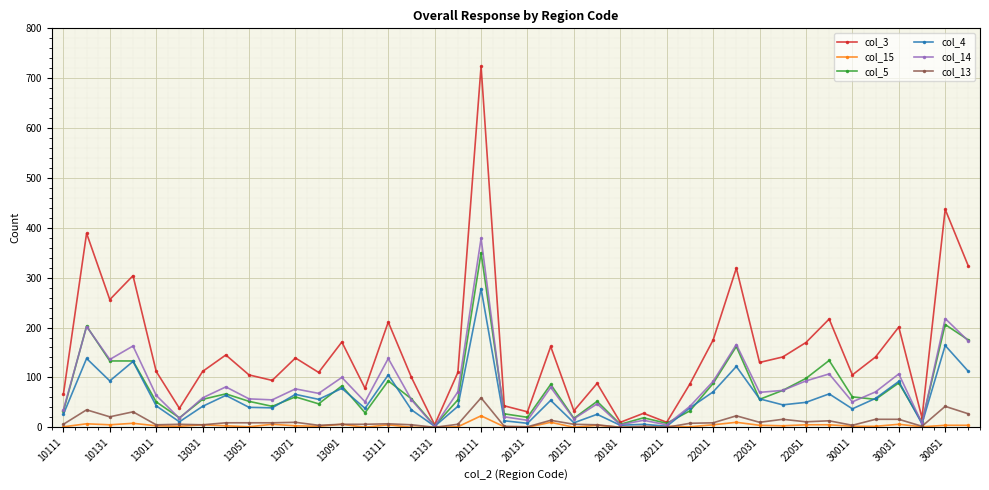

Which series has the largest range (max minus min)?

col_3